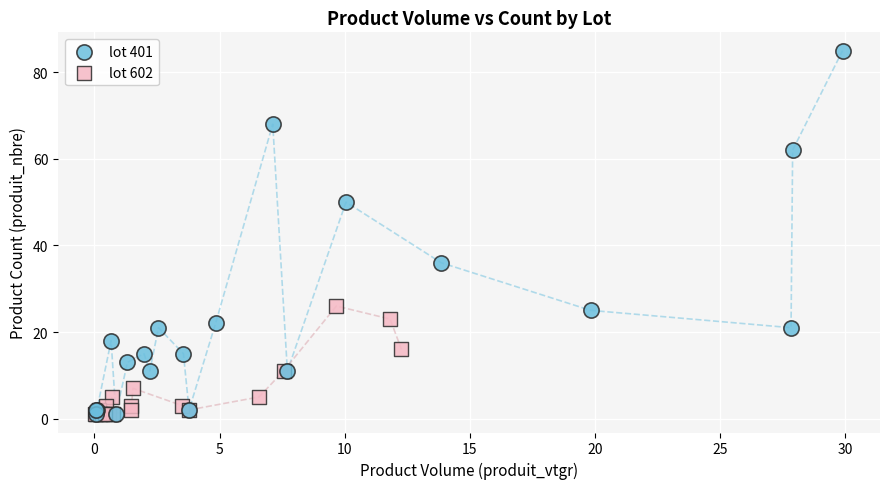

What are all the series names shown in the legend?

lot 401, lot 602